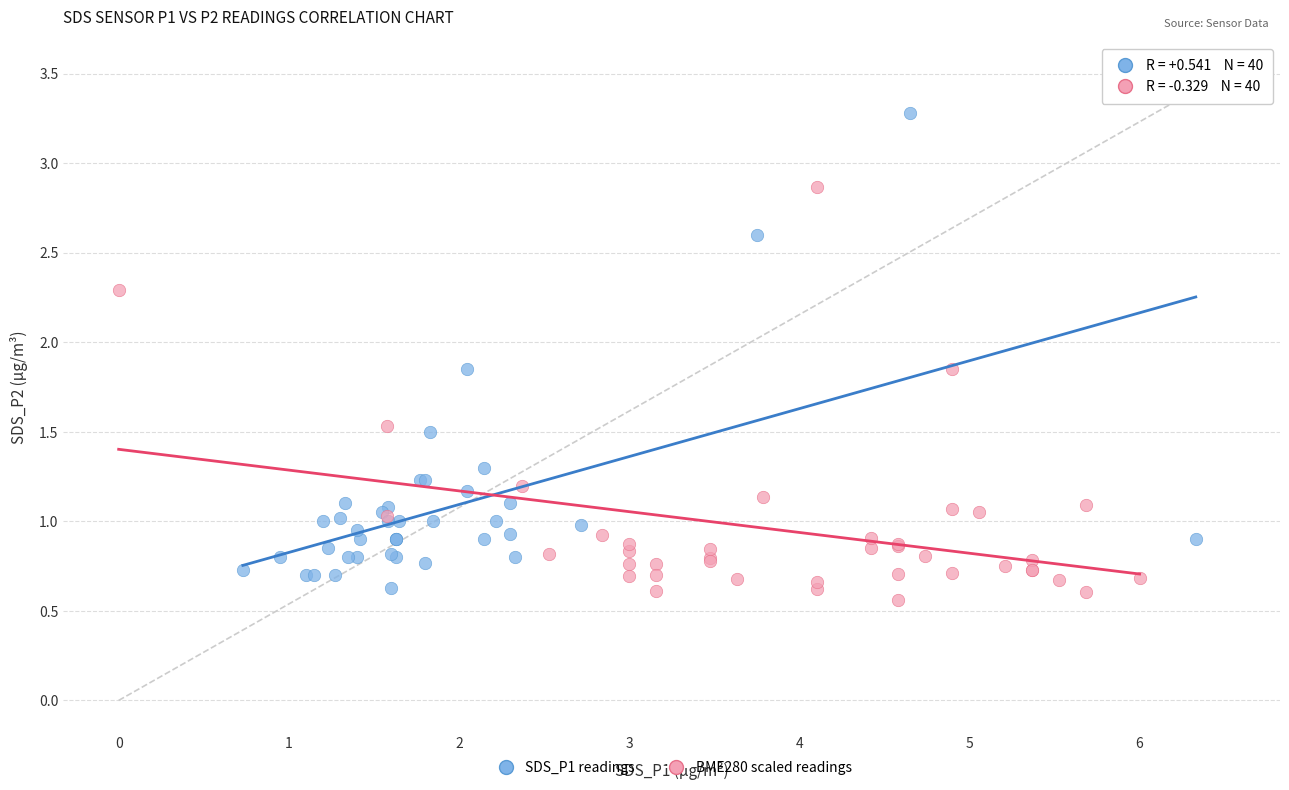

What are all the series names shown in the legend?

SDS_P1 readings, BME280 scaled readings